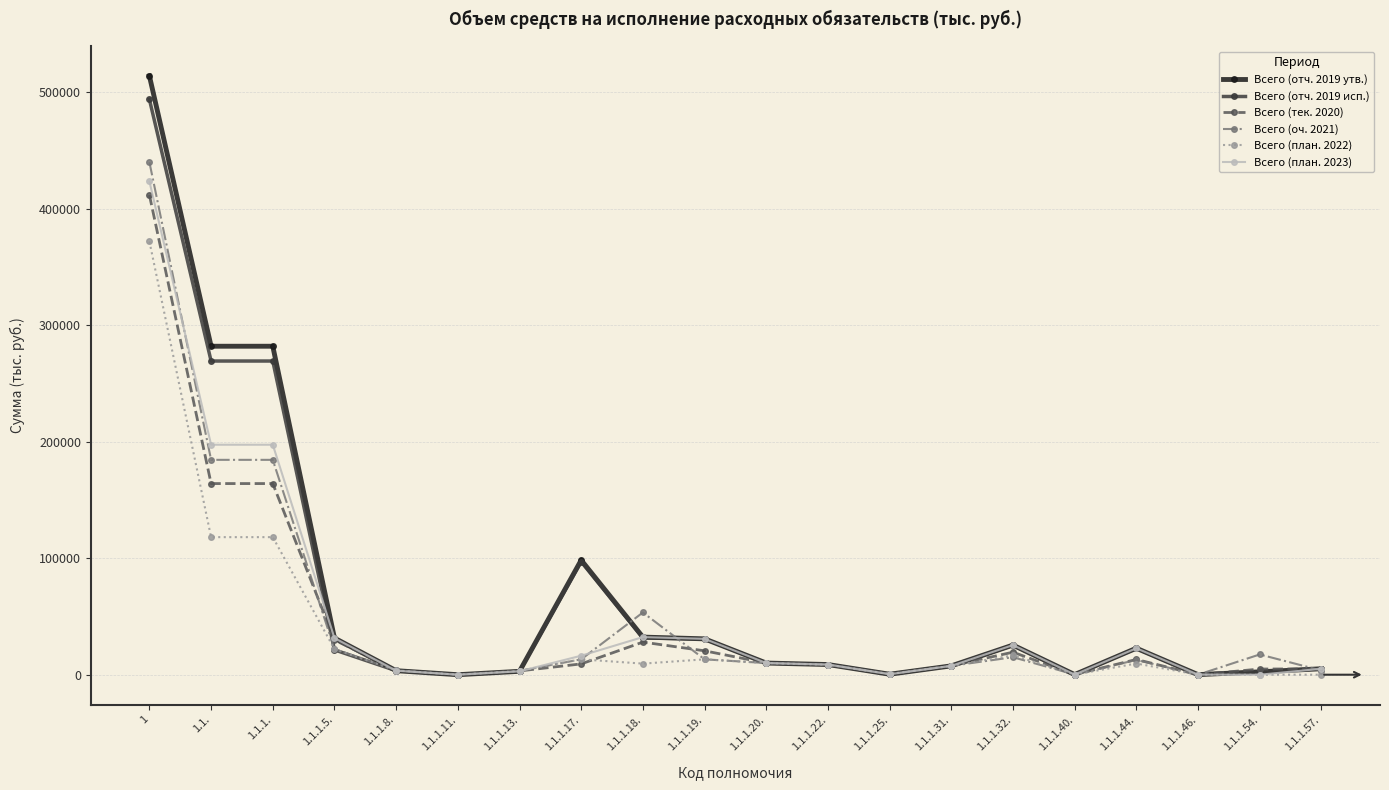

What is the maximum value for Всего (план. 2023)?

423237.6